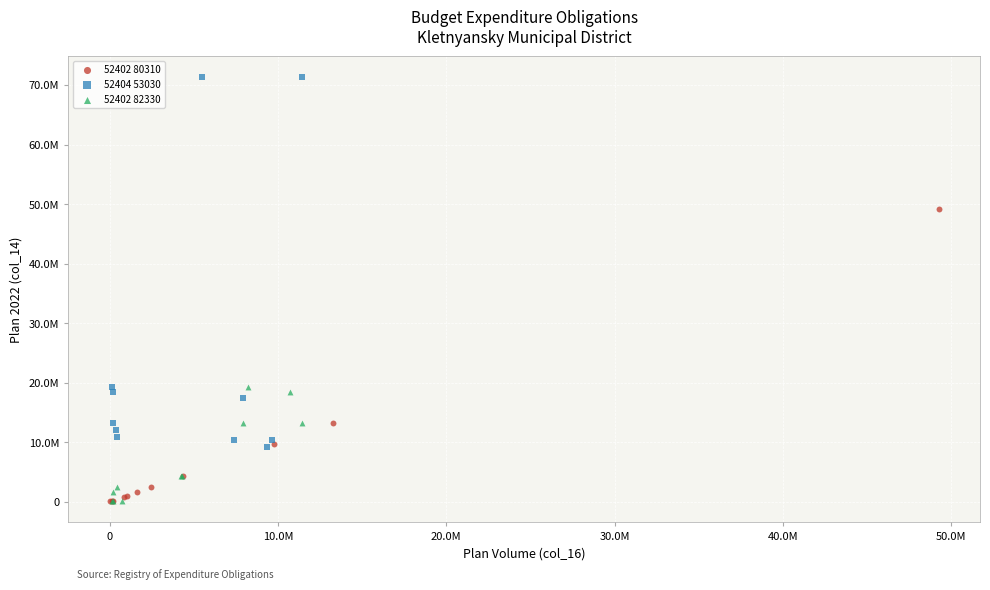

What are all the series names shown in the legend?

52402 80310, 52404 53030, 52402 82330